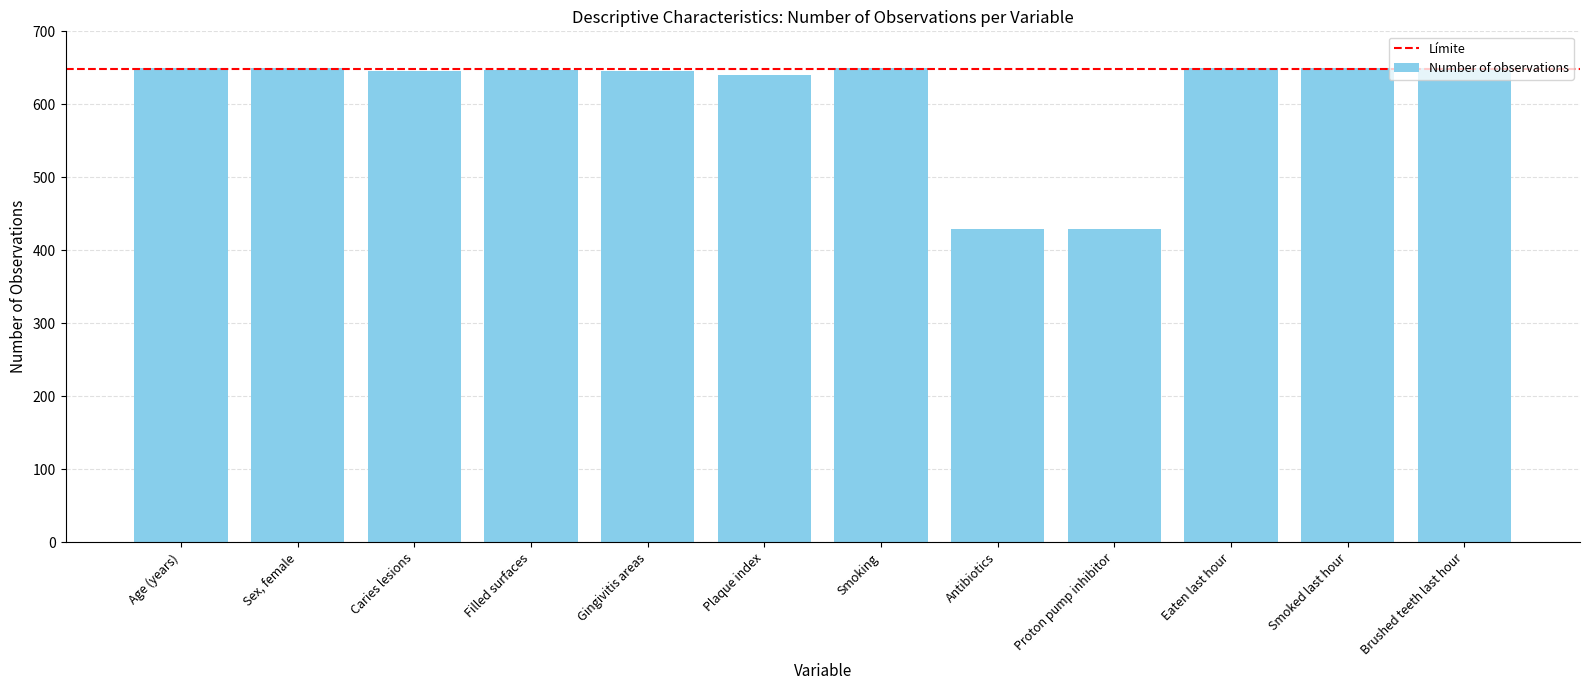

What is the label of the 7th bar from the left?

Smoking